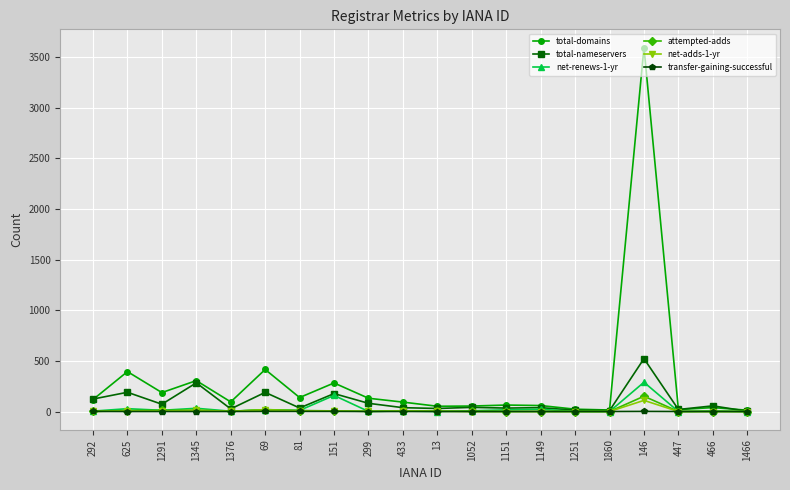

What is the sum of the net-adds-1-yr values at 292 and 69?

17